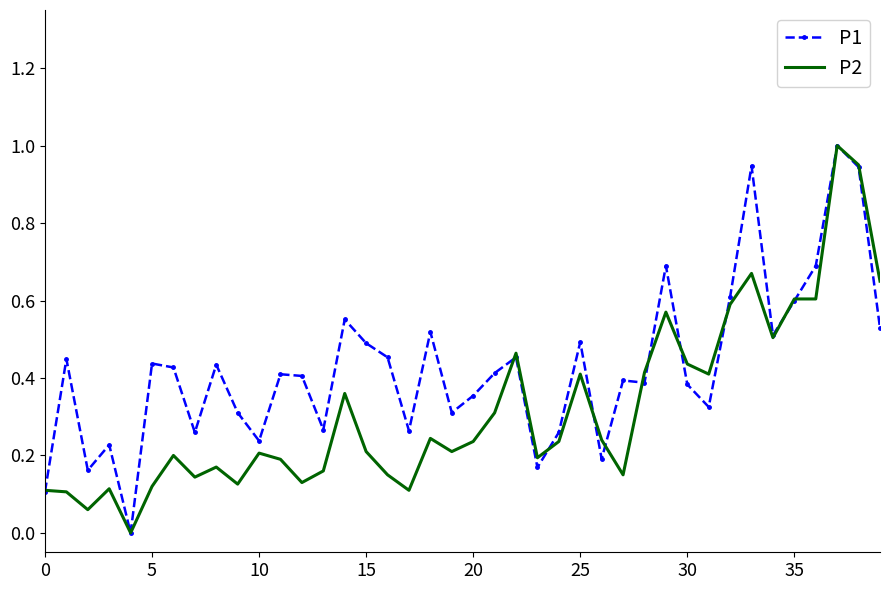

Which series has the largest total across all categories?

P1